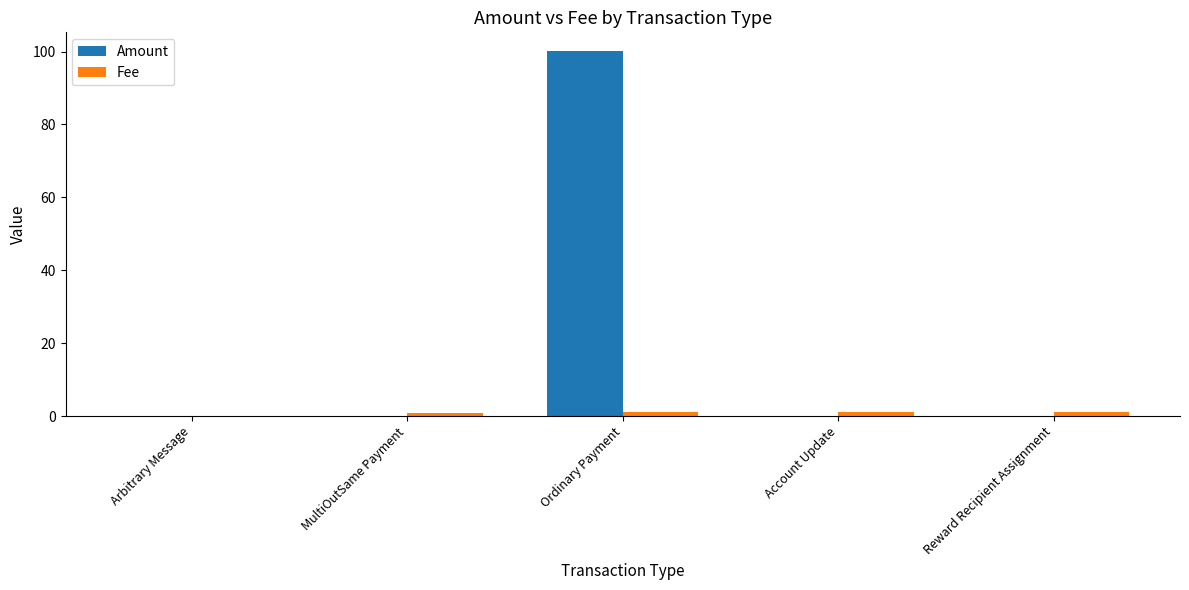

At which category is the sum across all series the highest?

Ordinary Payment